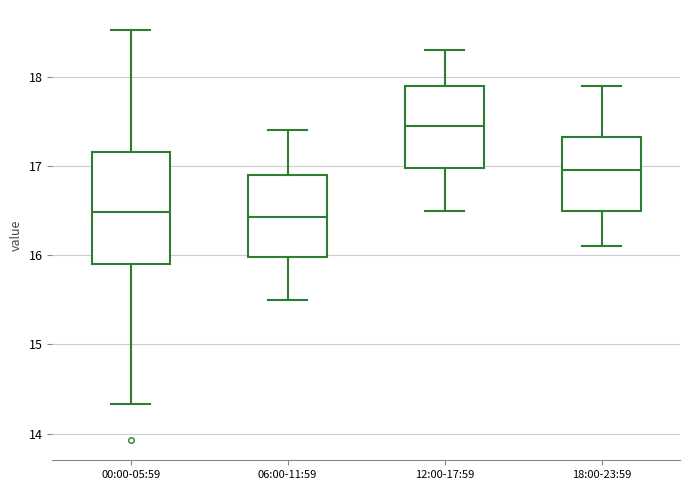

Which box is the tallest, from its lower edge to its upper edge?

00:00-05:59